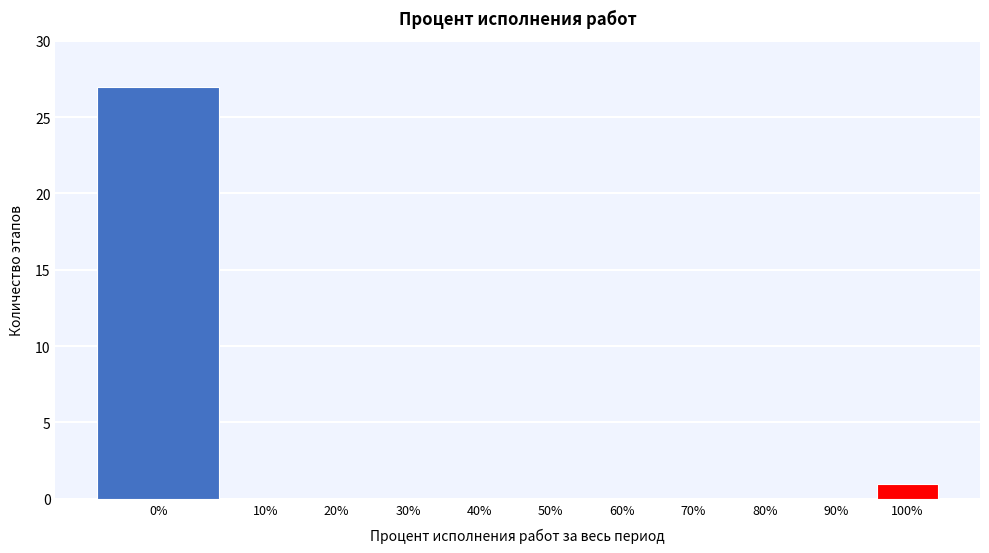

Reading right to left, transcribe all the data shown in this chart.

100%=1	90%=0	80%=0	70%=0	60%=0	50%=0	40%=0	30%=0	20%=0	10%=0	0%=27